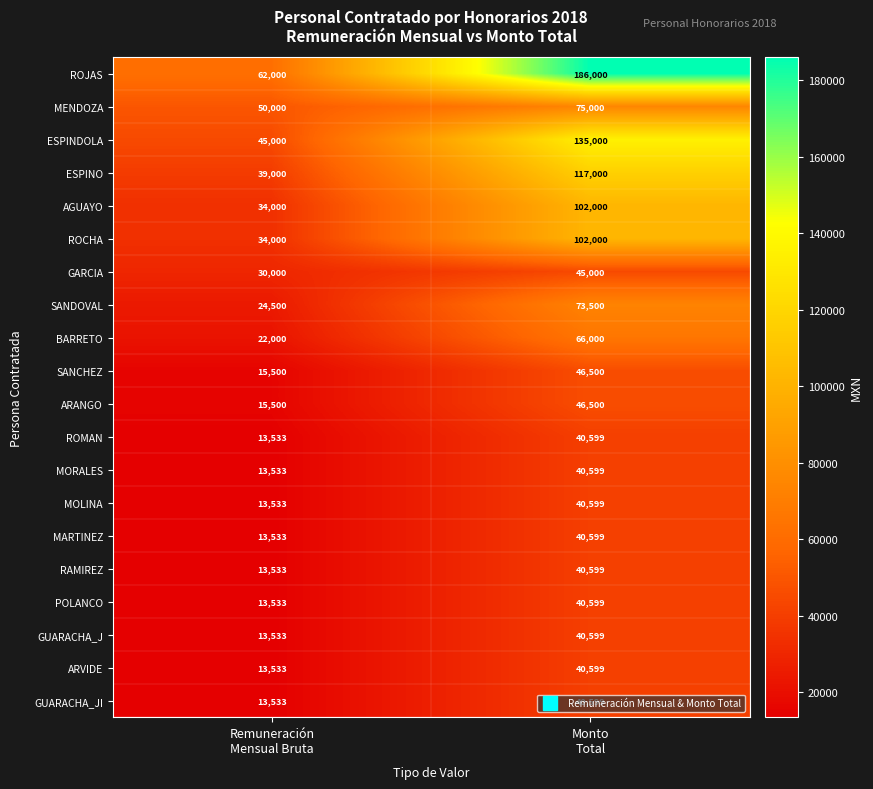

At how many categories does at least one series exceed 116789?

1